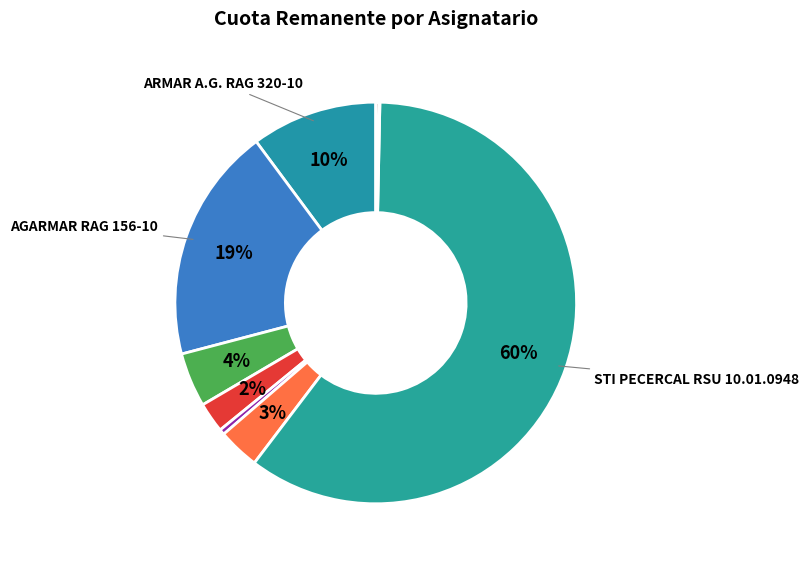

What is the largest slice in the pie chart?

STI PECERCAL RSU 10.01.0948